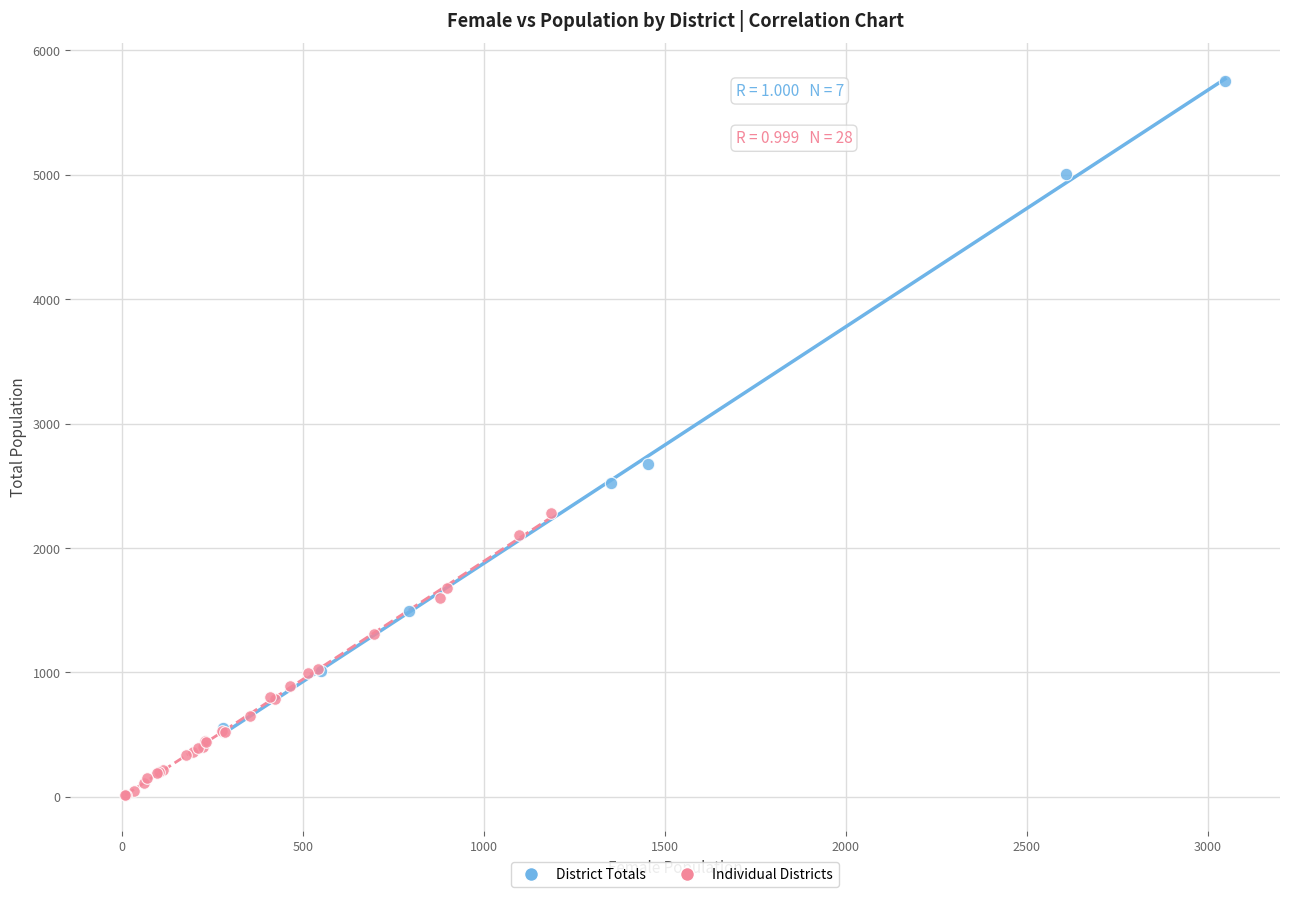

Which series contains the lowest Y value?

Individual Districts